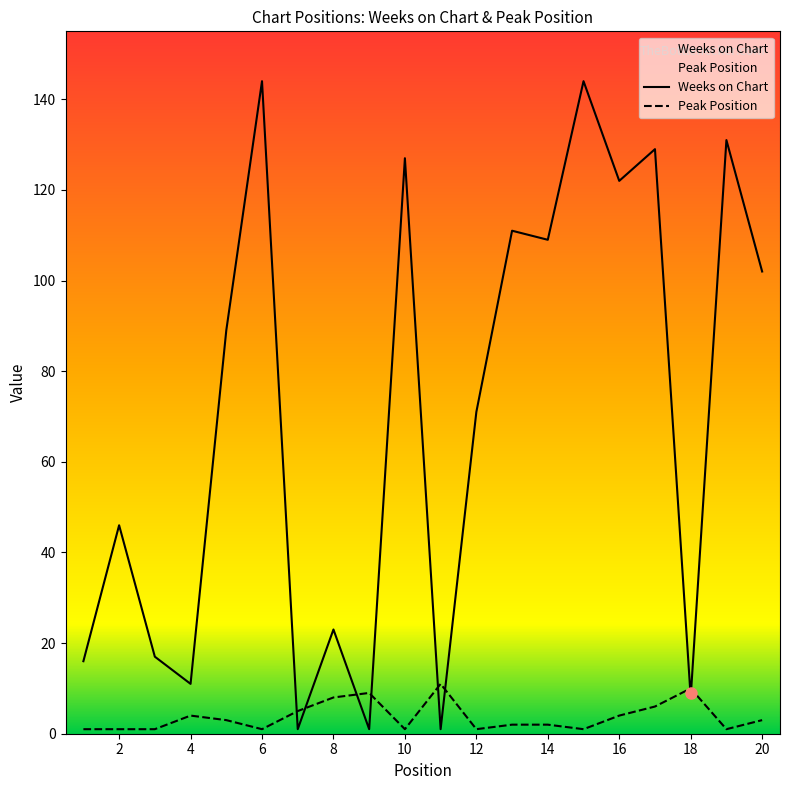

What is the difference between the second highest and minimum values in the Weeks on Chart series?

143